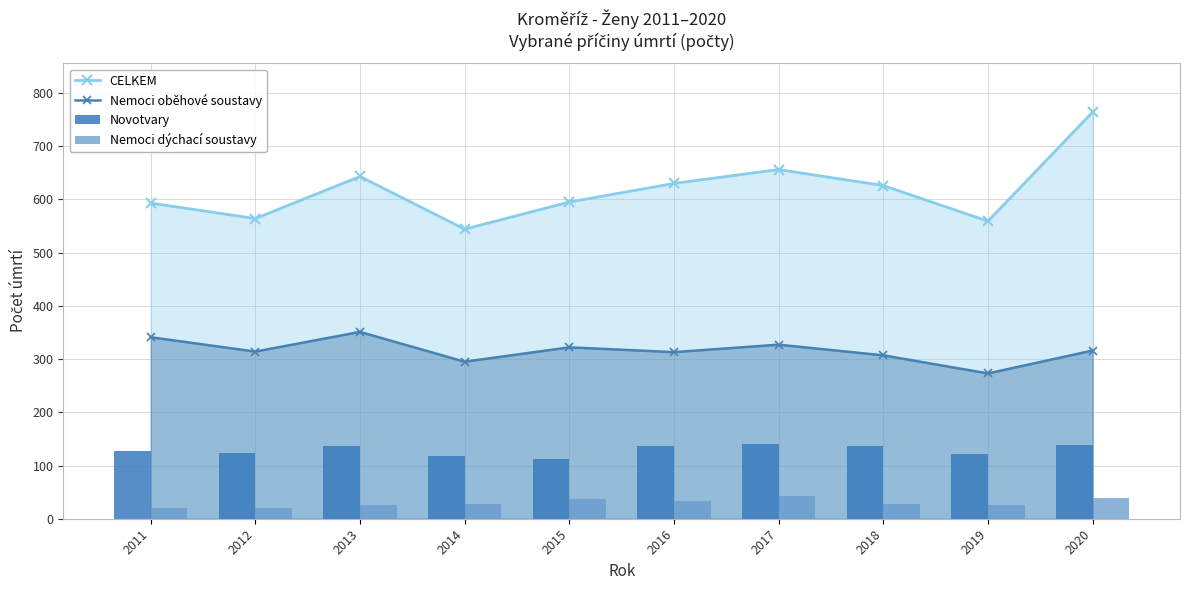

At which label does Novotvary first exceed 136?

2013